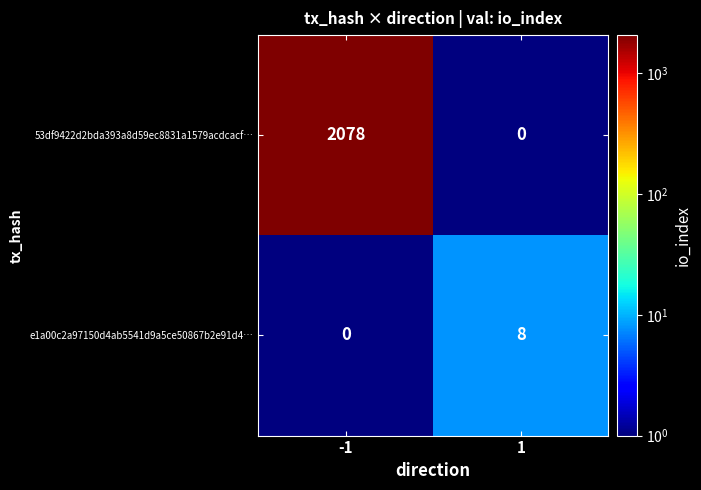

List the series in order of their overall mean, highest first.

53df9422d2bda393a8d59ec8831a1579acdcacf…, e1a00c2a97150d4ab5541d9a5ce50867b2e91d4…